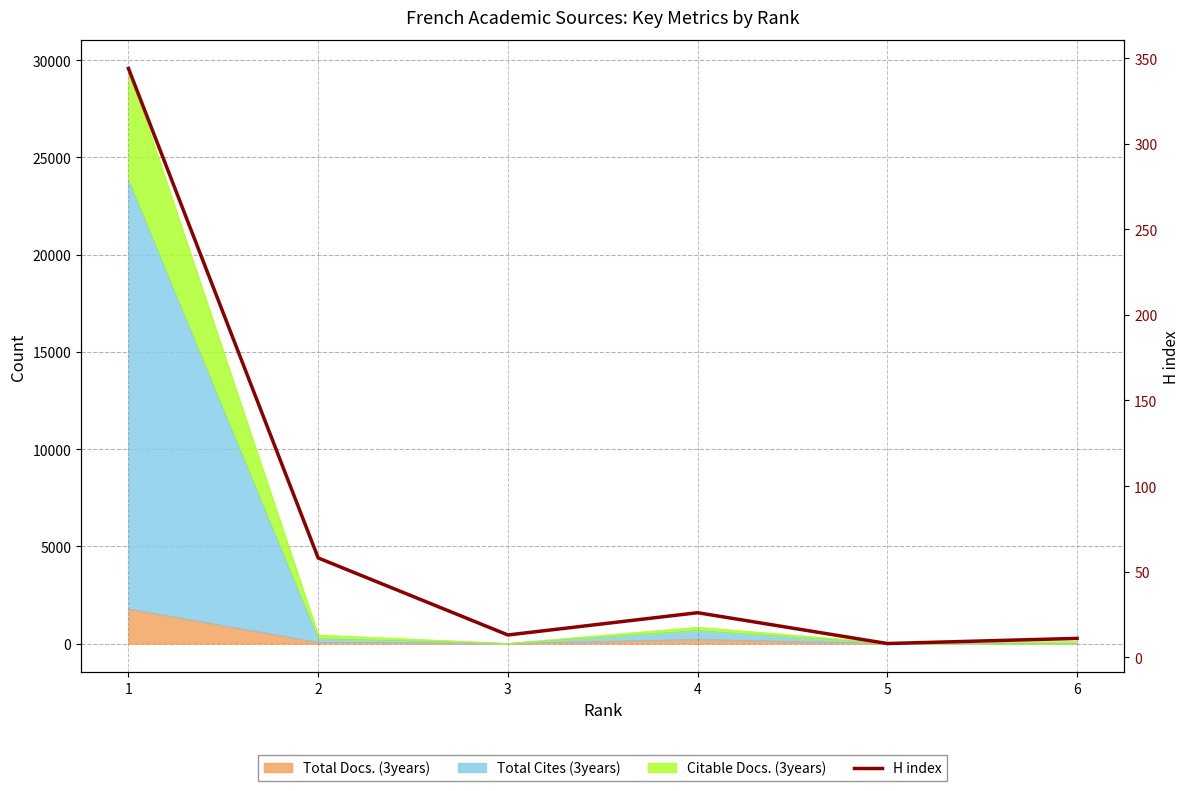

What is the average value?

77